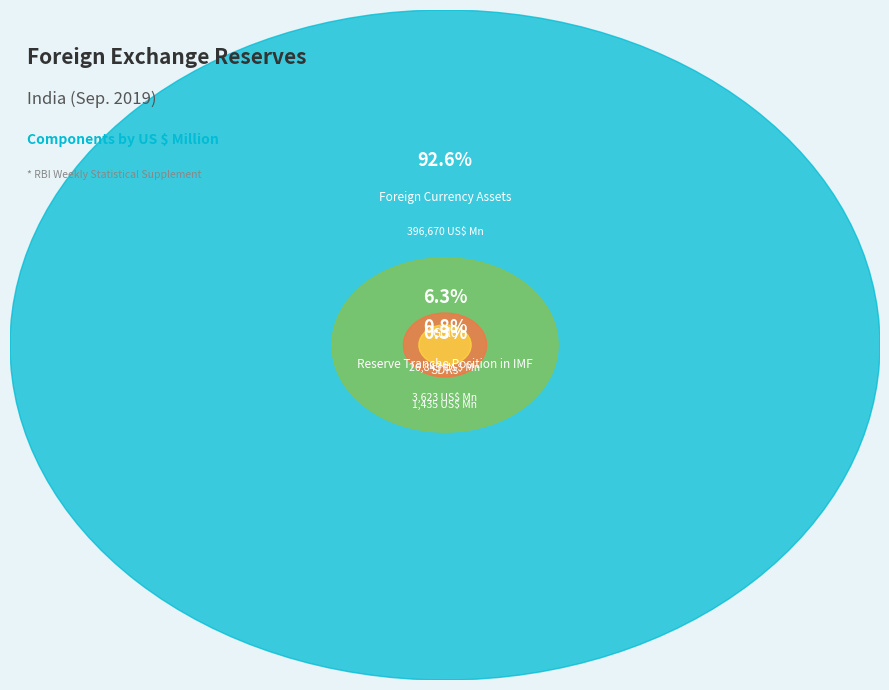

Do Reserve Tranche Position in IMF and Gold together represent more than half of the pie?

No